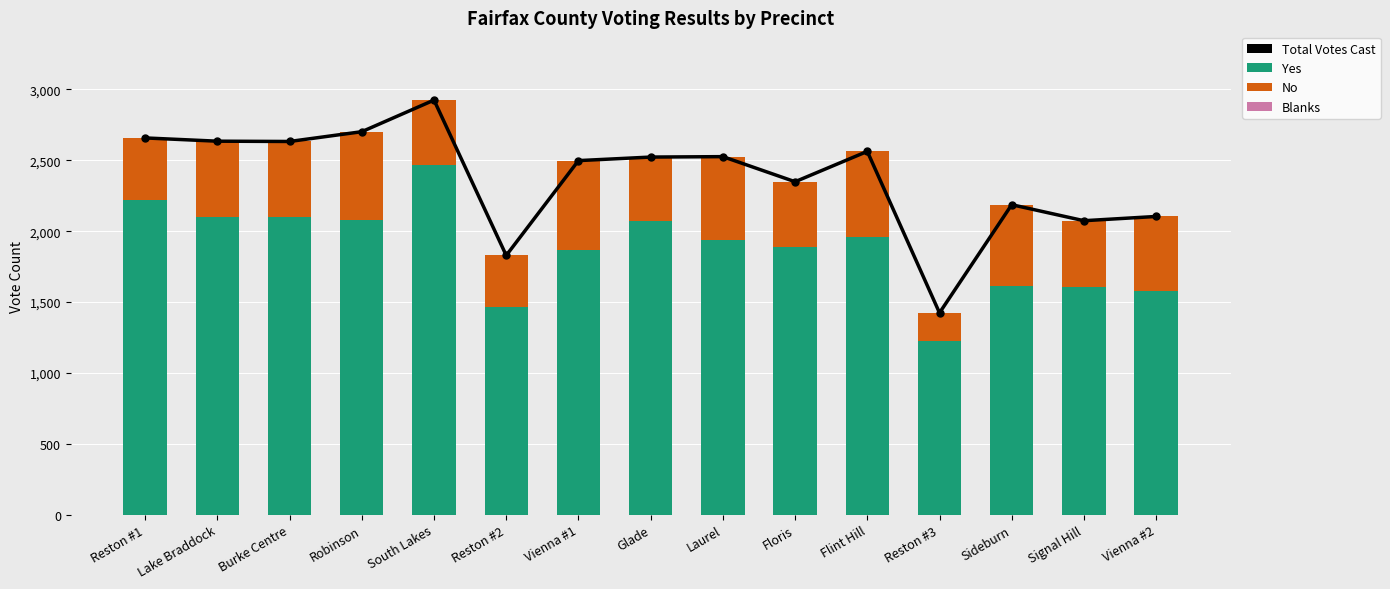

What is the total value across all series at Glade?

5046